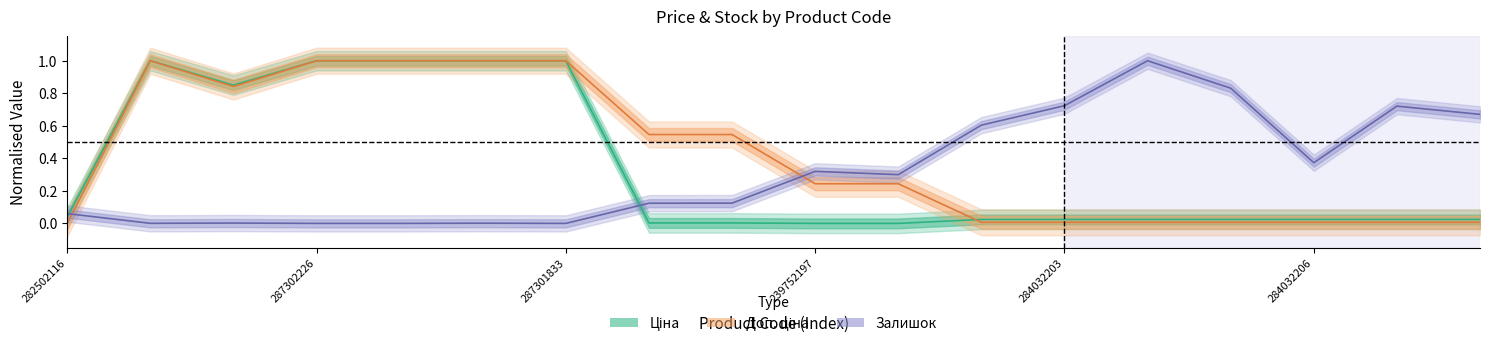

What is the label of the 7th point from the left?

287301833